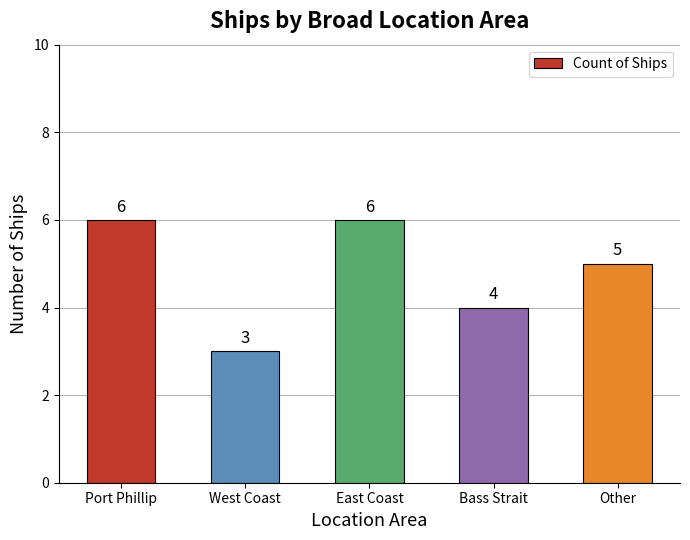

Reading right to left, transcribe all the data shown in this chart.

Other=5	Bass Strait=4	East Coast=6	West Coast=3	Port Phillip=6